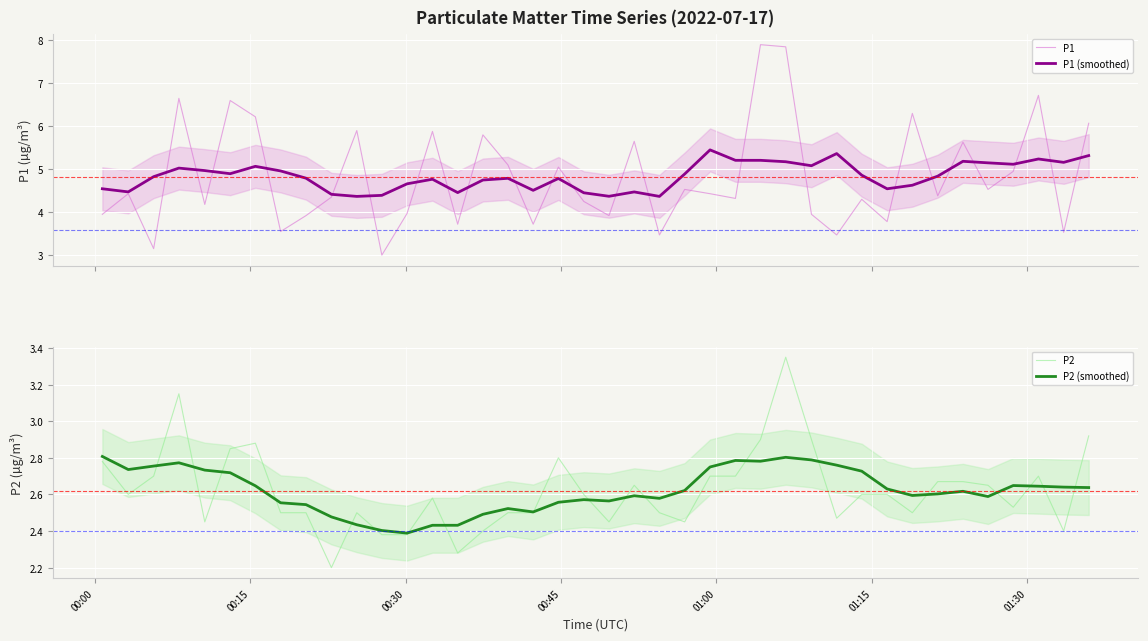

What is the maximum value for P1 (smoothed)?

5.5